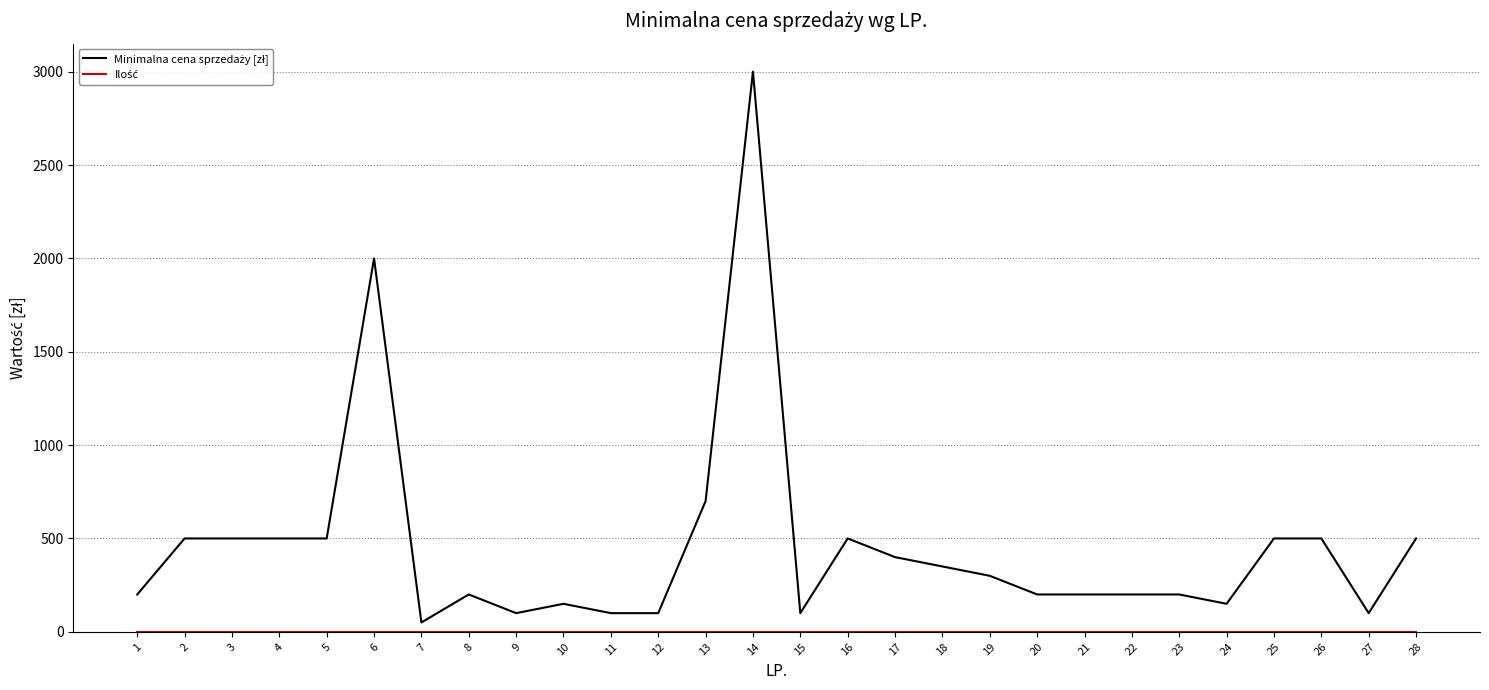

Is this an area chart (filled region under the line)?

No